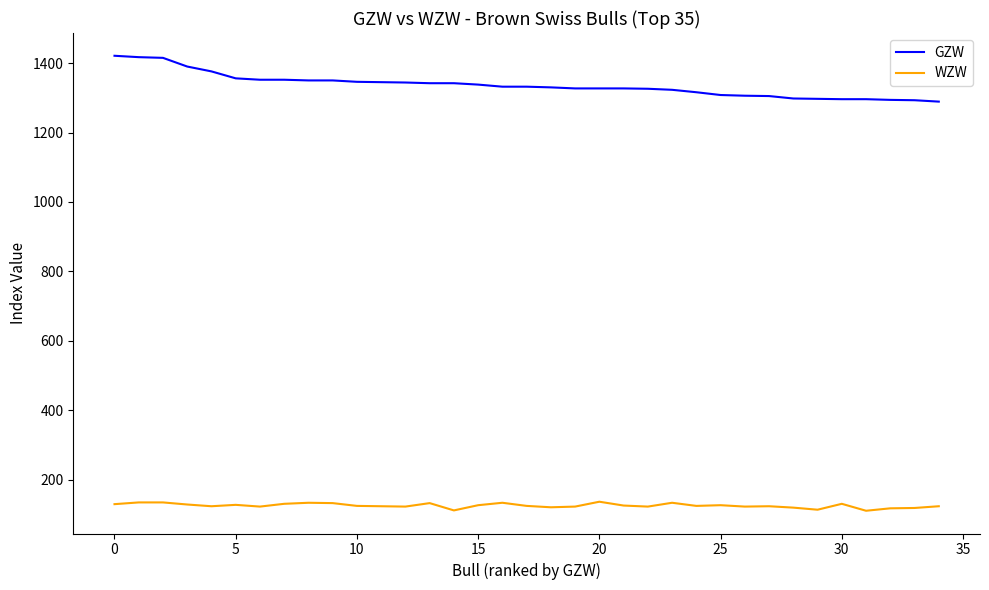

True or false: WZW and GZW cross at least once.

False